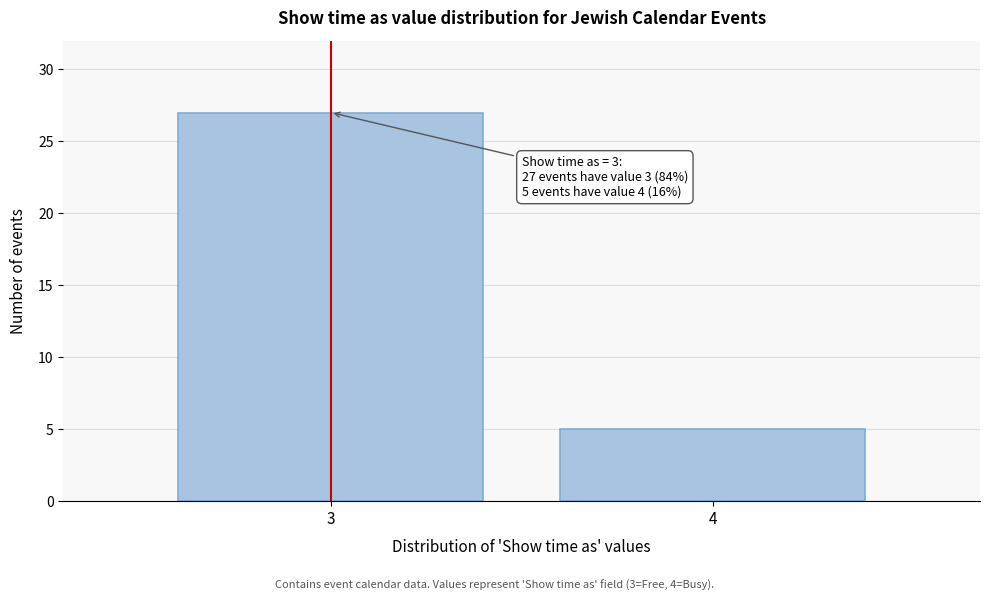

Reading right to left, list all the values displayed in this chart.

4=5	3=27